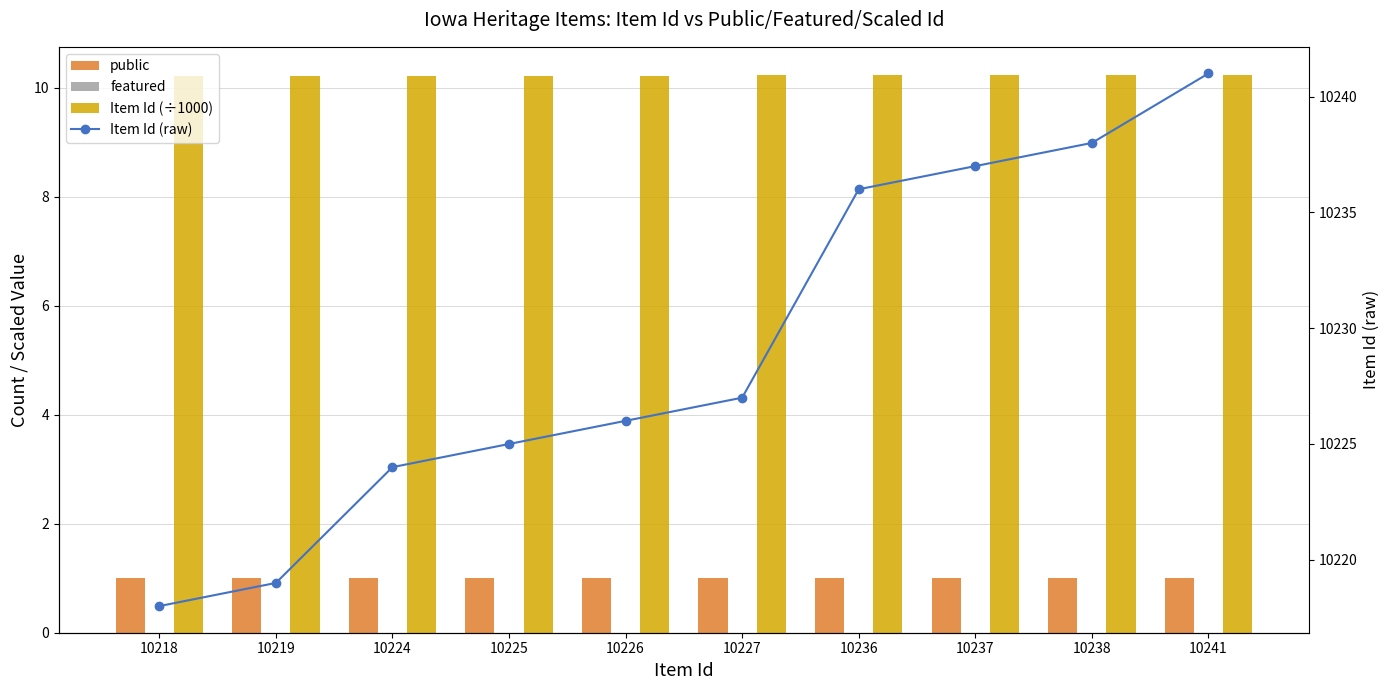

What is the maximum value shown in the chart?

10241.0